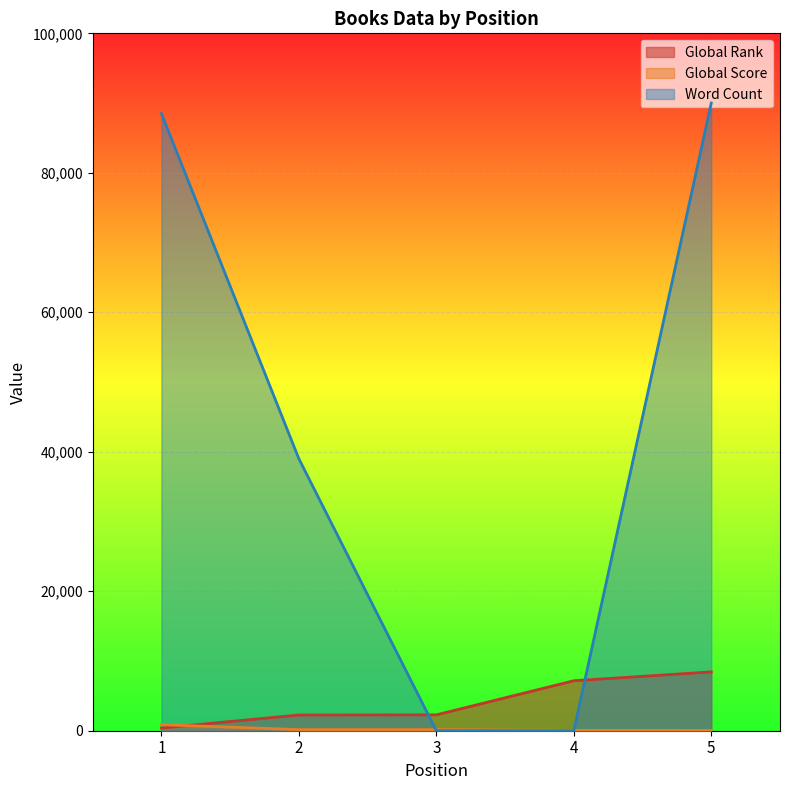

True or false: Global Rank has more than 1 points higher than both neighbors.

False